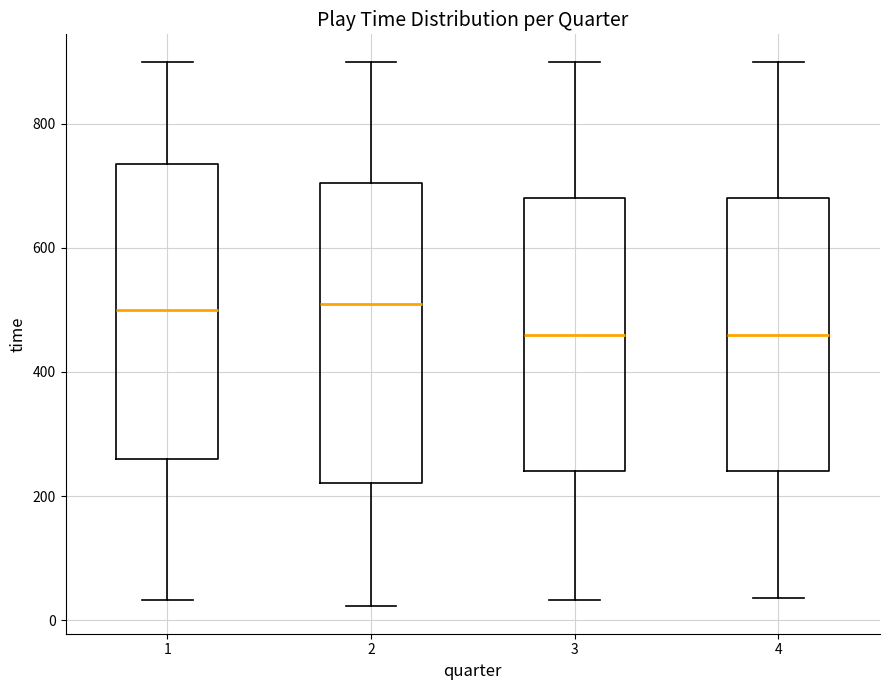

Reading left to right, transcribe this box plot: for each box, give where its median line is, the range the box spans, and where its two whiskers end, as read against the y-axis. The values are not printed on the chart, so give them approximately, as read against the axis.

1: median 500, box 260 to 740, whiskers 40 to 900
2: median 500, box 220 to 700, whiskers 20 to 900
3: median 460, box 240 to 680, whiskers 40 to 900
4: median 460, box 240 to 680, whiskers 40 to 900